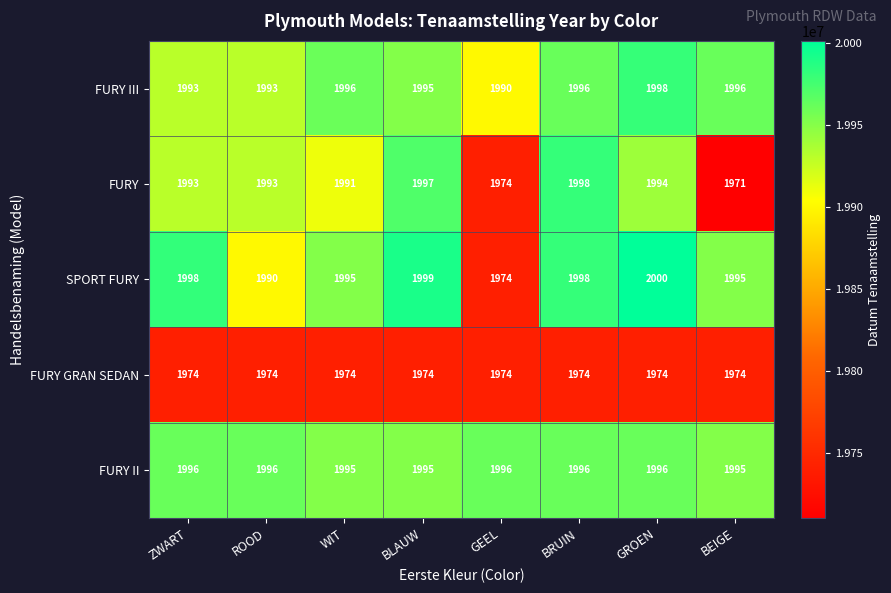

What is the minimum value shown in the chart?

1971